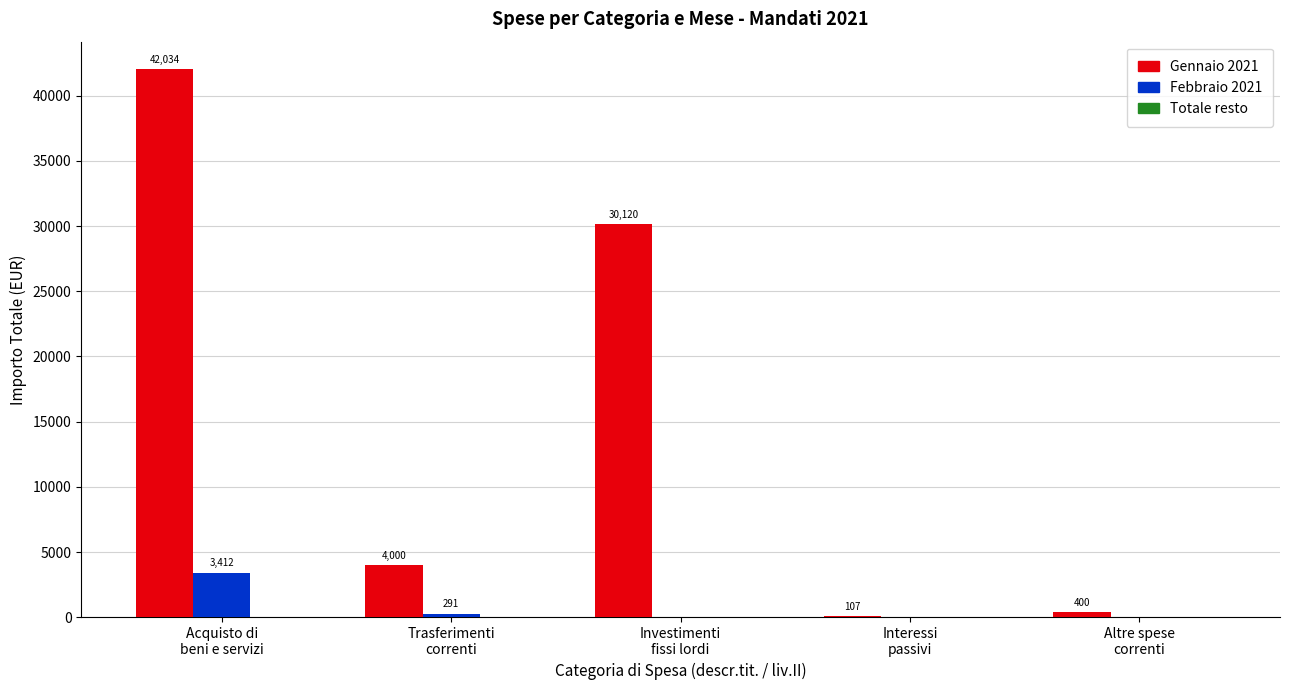

What is the highest value of the Febbraio 2021 series?

3412.4